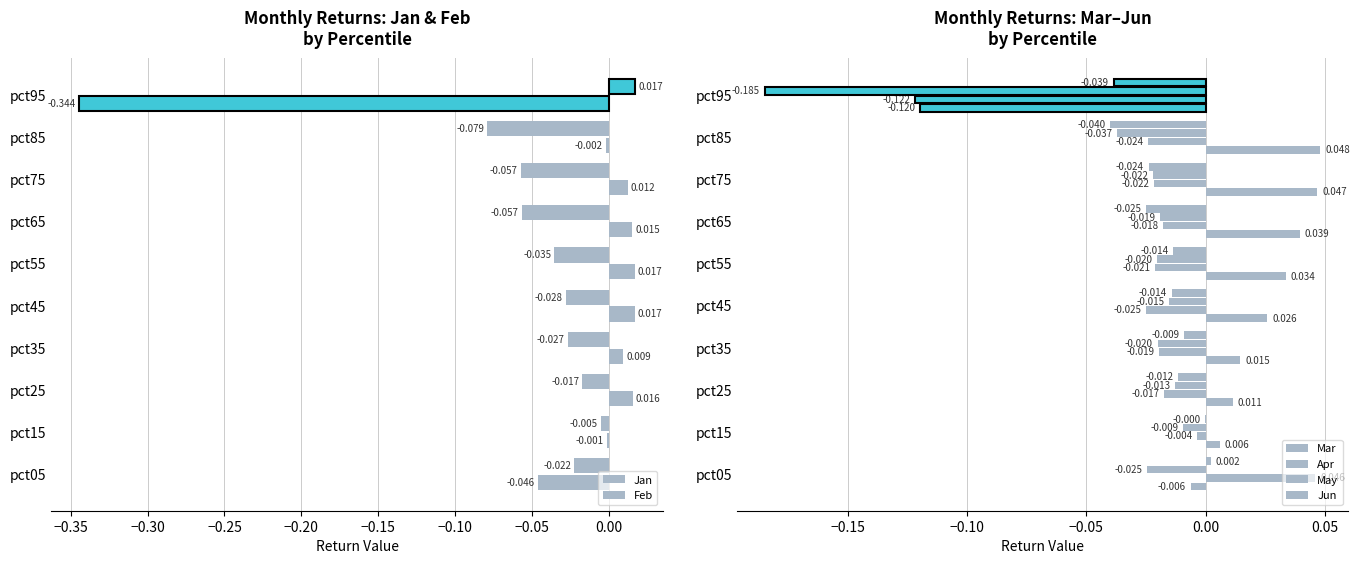

How many data points in Jun are above 0?

1